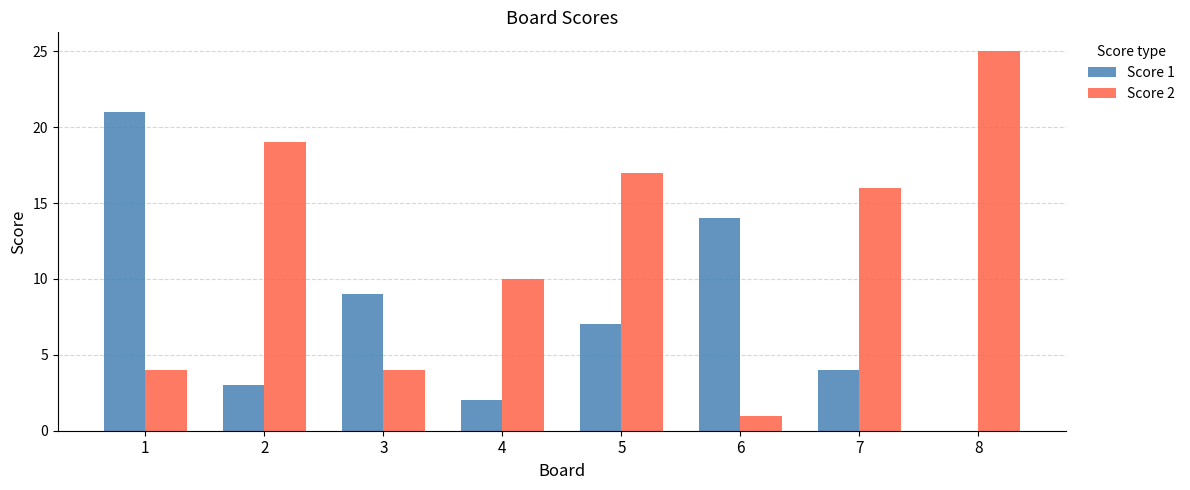

True or false: Score 1 has a value of 4 at 7.

True